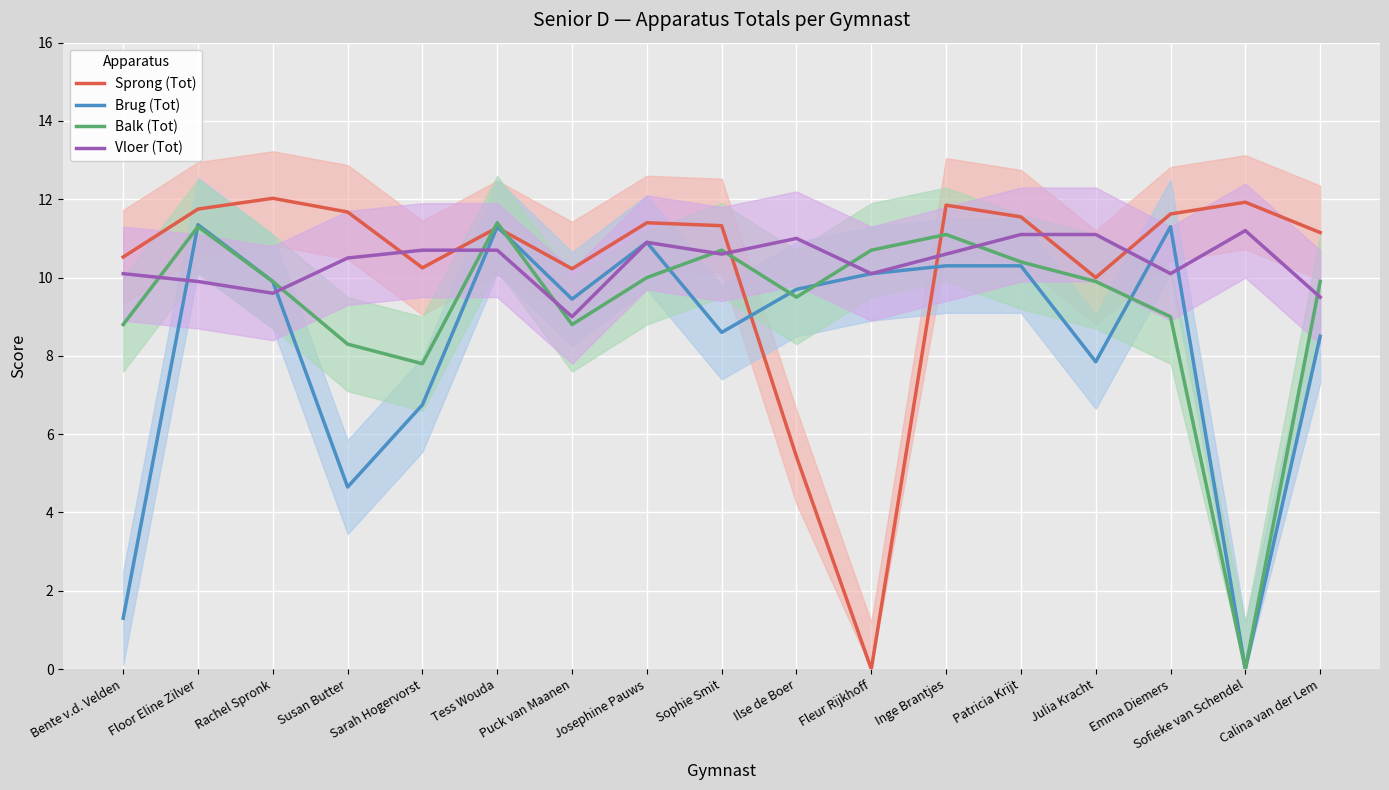

At which label does Sprong (Tot) first exceed 11?

Floor Eline Zilver